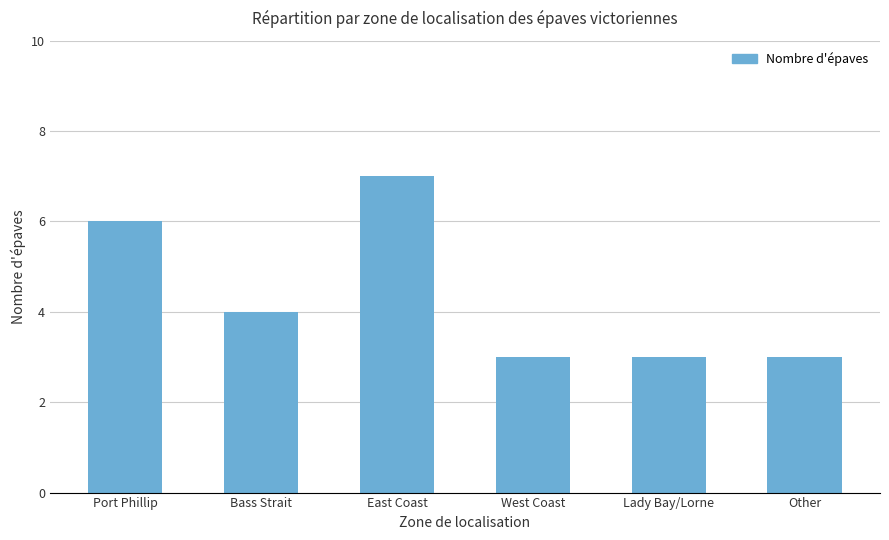

What is the value of the 3rd bar from the left?

7